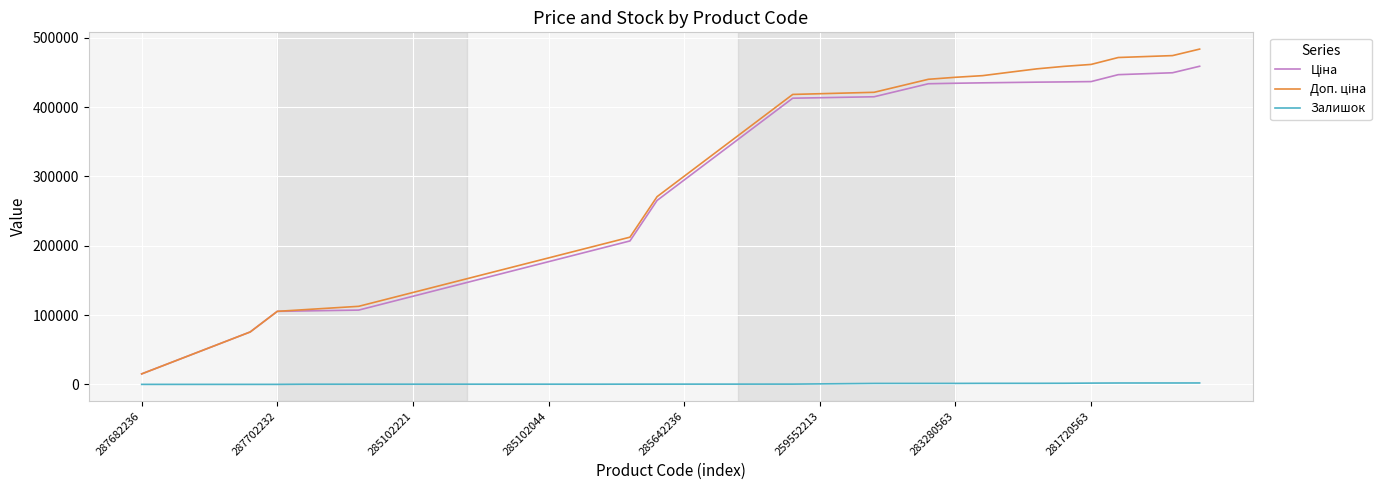

What is the greatest value displayed?

483622.4